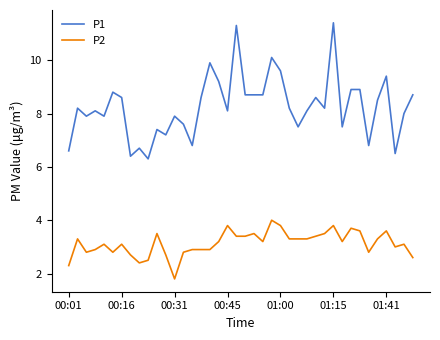

Which series has the largest range (max minus min)?

P1